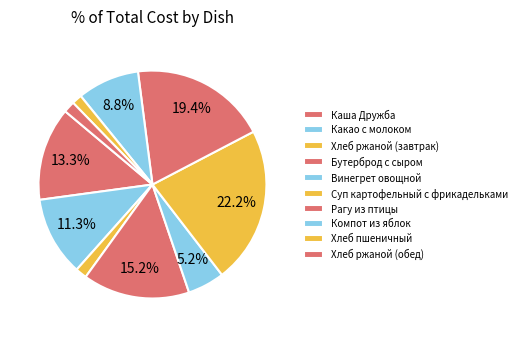

How many segments does this pie chart have?

10